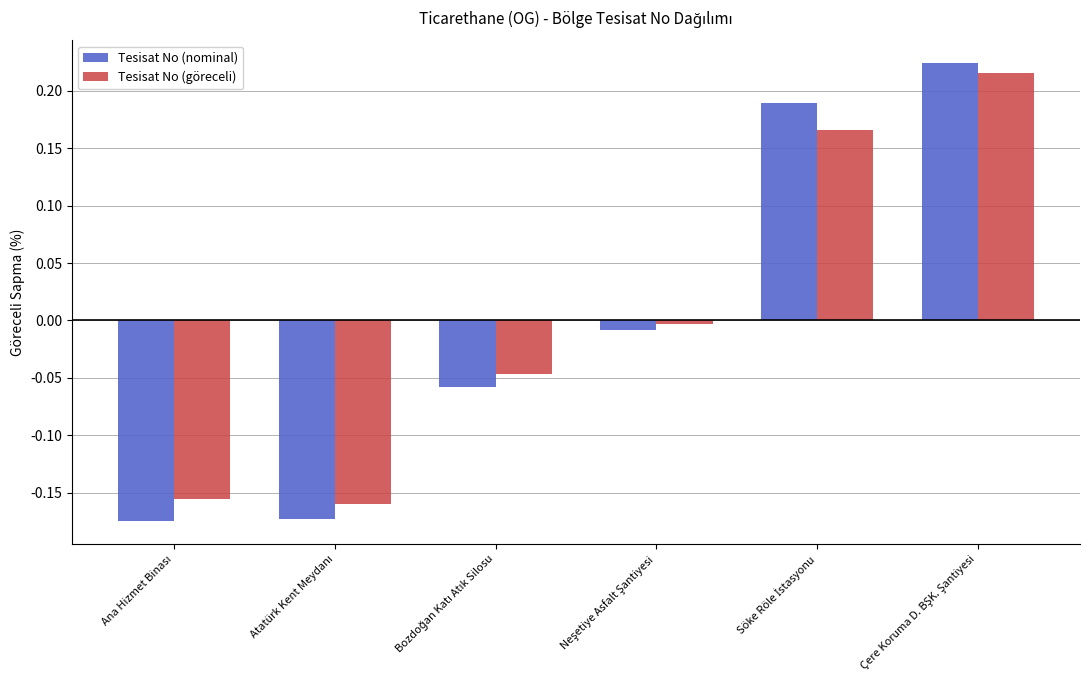

Which series has the largest range (max minus min)?

Tesisat No (nominal)